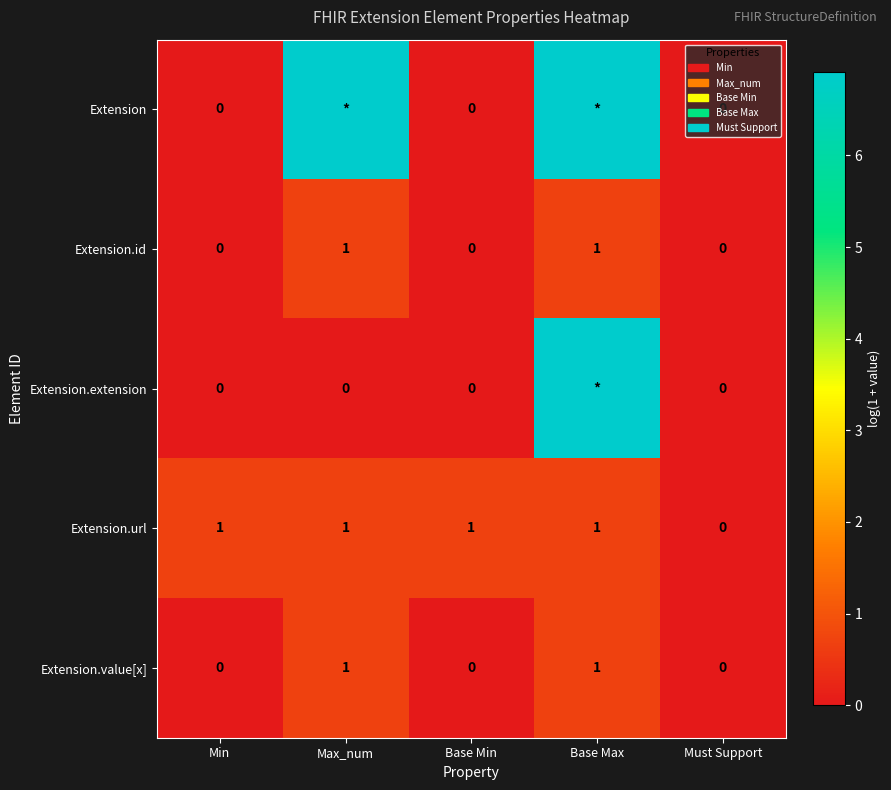

Between Min and Must Support, which series saw the biggest shift?

Extension.url